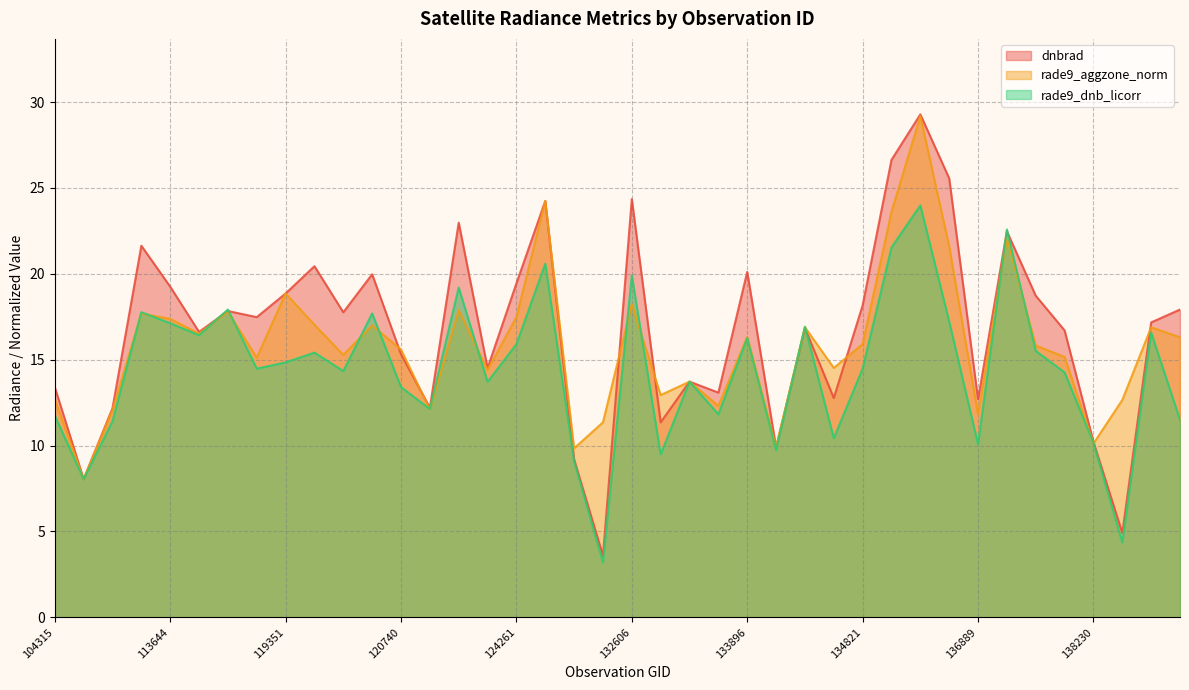

Rank the series by their average value, from highest to lowest.

dnbrad, rade9_aggzone_norm, rade9_dnb_licorr